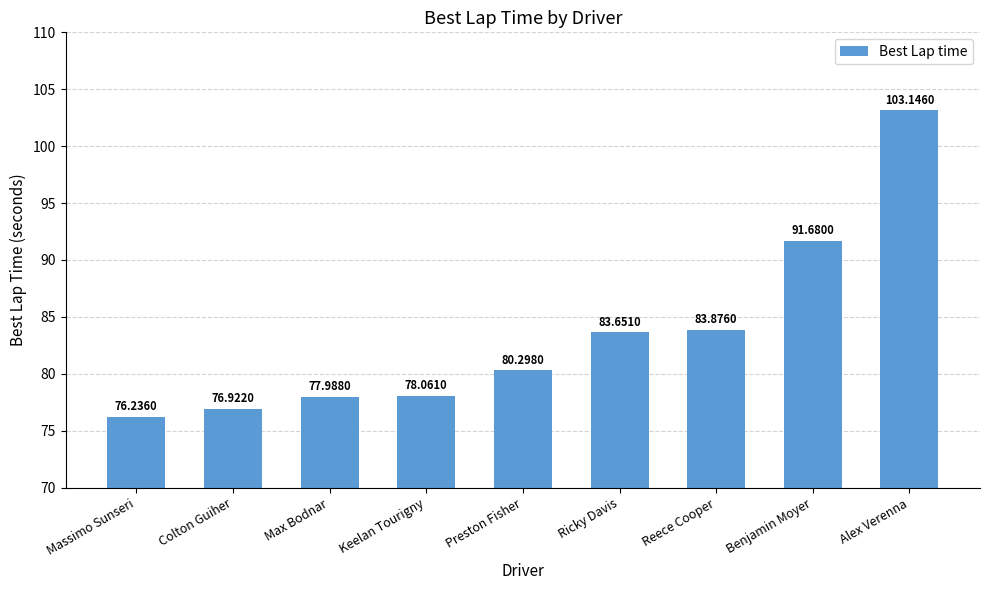

What position from the right is Massimo Sunseri?

9